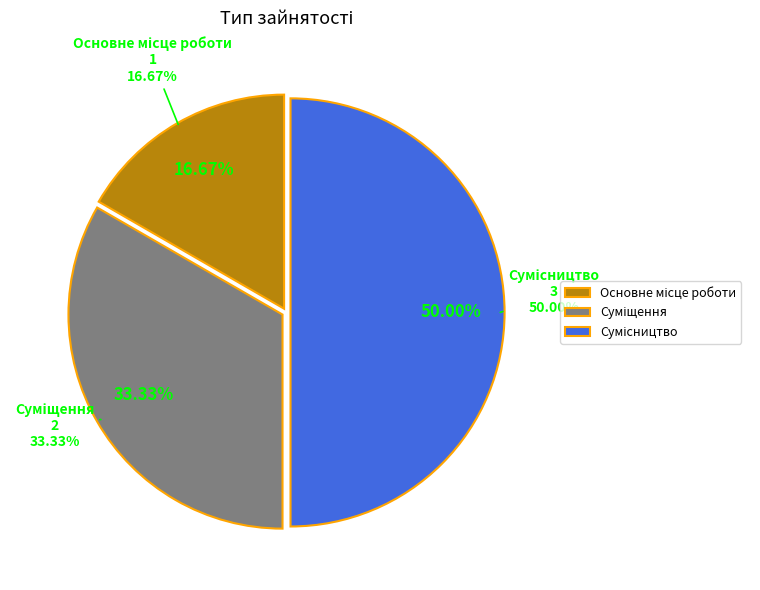

To the nearest percent, what is the difference between the Сумісництво and Основне місце роботи slice percentages?

33%